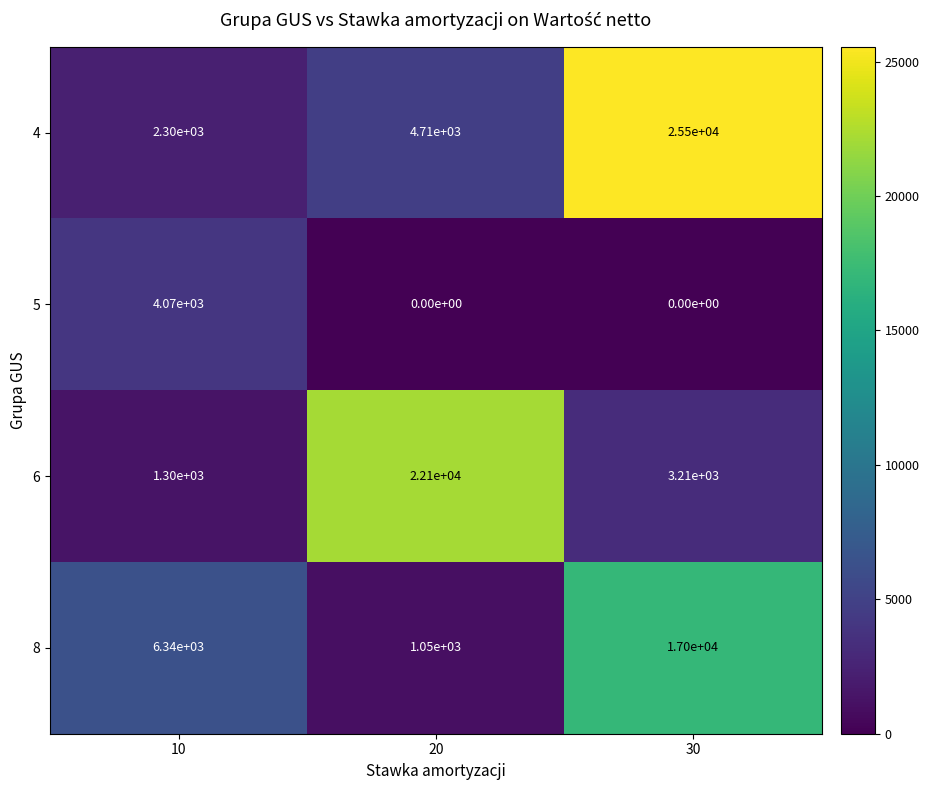

Rank the series by their maximum value, from highest to lowest.

4, 6, 8, 5